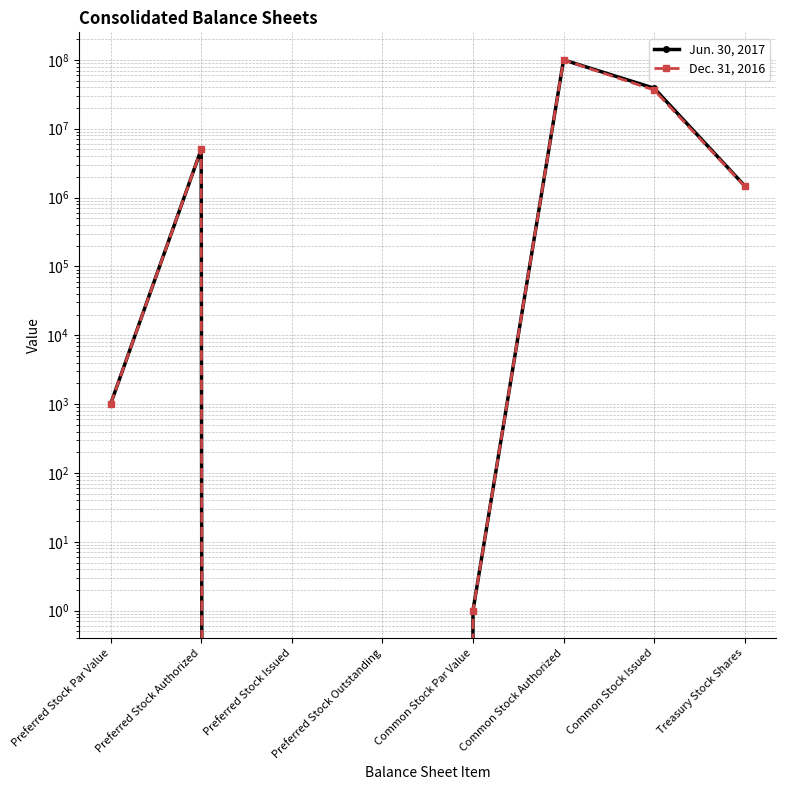

List the labels in order of Jun. 30, 2017 value, largest first.

Common Stock Authorized, Common Stock Issued, Preferred Stock Authorized, Treasury Stock Shares, Preferred Stock Par Value, Common Stock Par Value, Preferred Stock Issued, Preferred Stock Outstanding